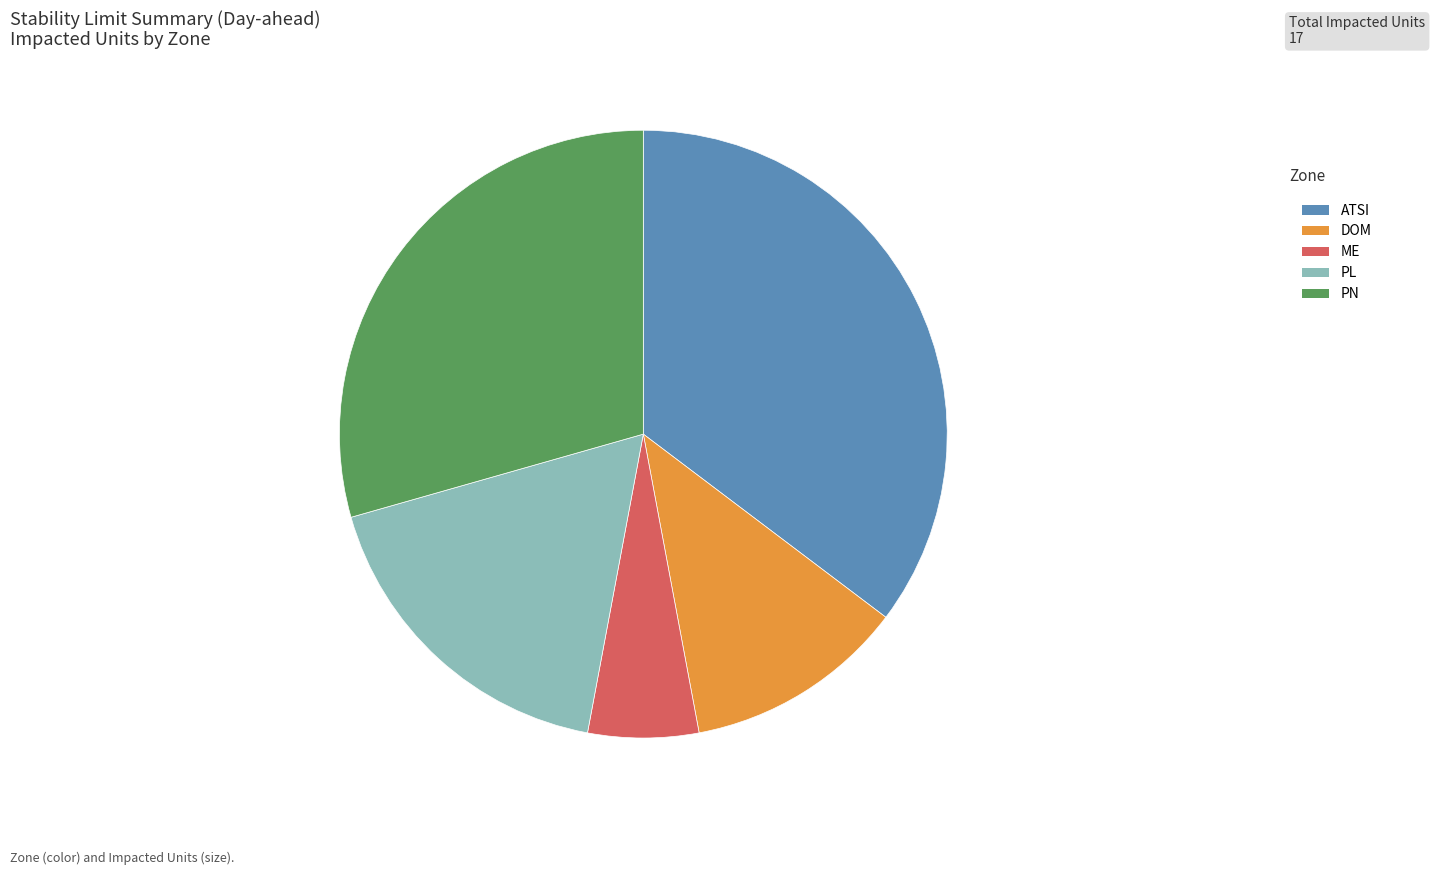

Which has a higher value, PN or ATSI?

ATSI